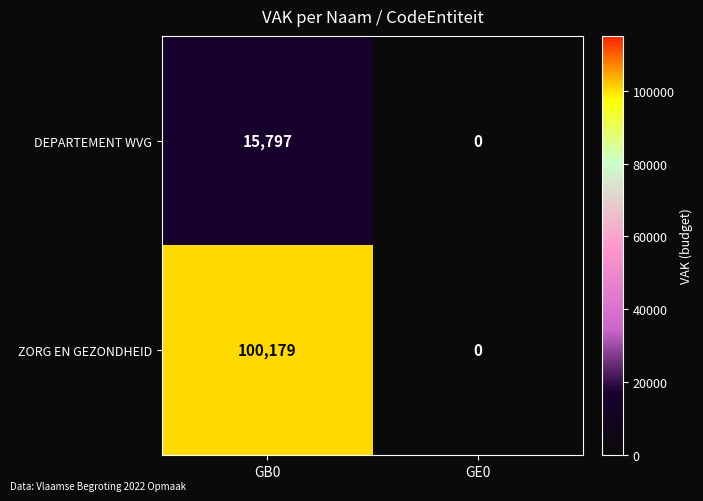

Is it true that ZORG EN GEZONDHEID equals 0 at GE0?

True